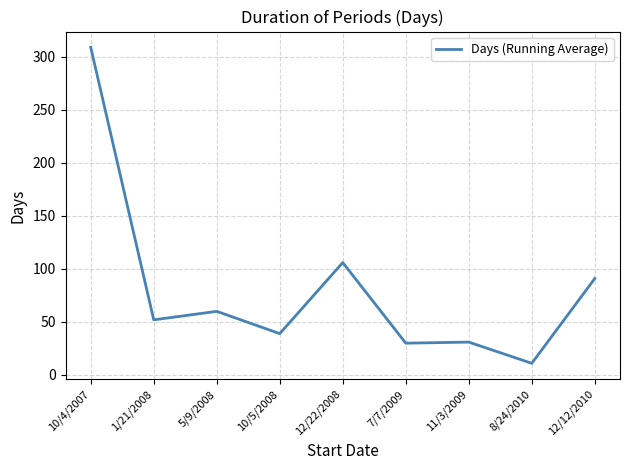

Which category has the lowest value across all series?

8/24/2010